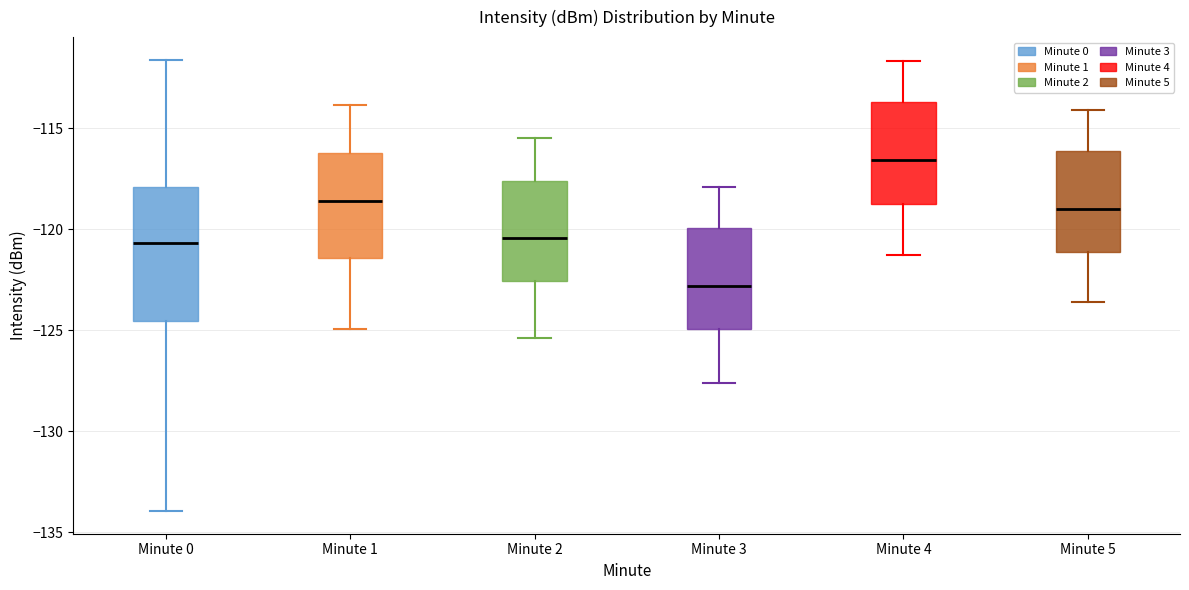

Which box is the tallest, from its lower edge to its upper edge?

Minute 0